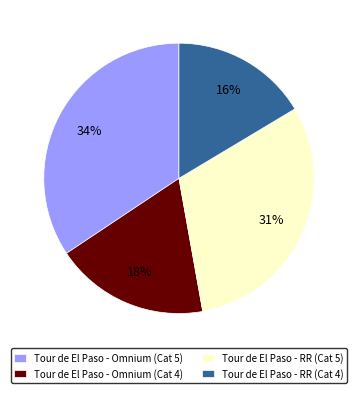

The Tour de El Paso - Omnium (Cat 4) slice represents 18% of the pie. True or false?

True